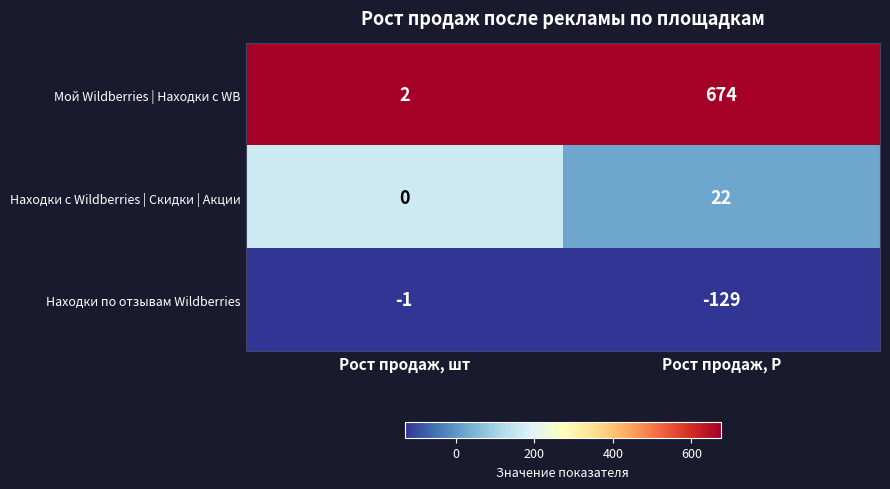

Where is Мой Wildberries | Находки с WB nearest to the value 338?

Рост продаж, шт